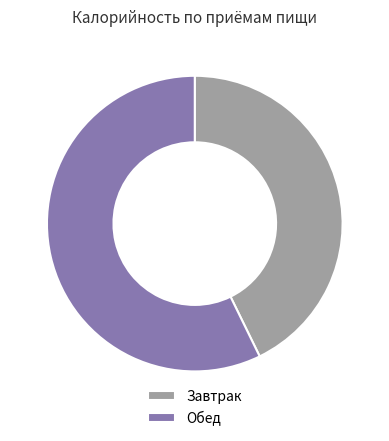

How many slices are in this pie chart?

2